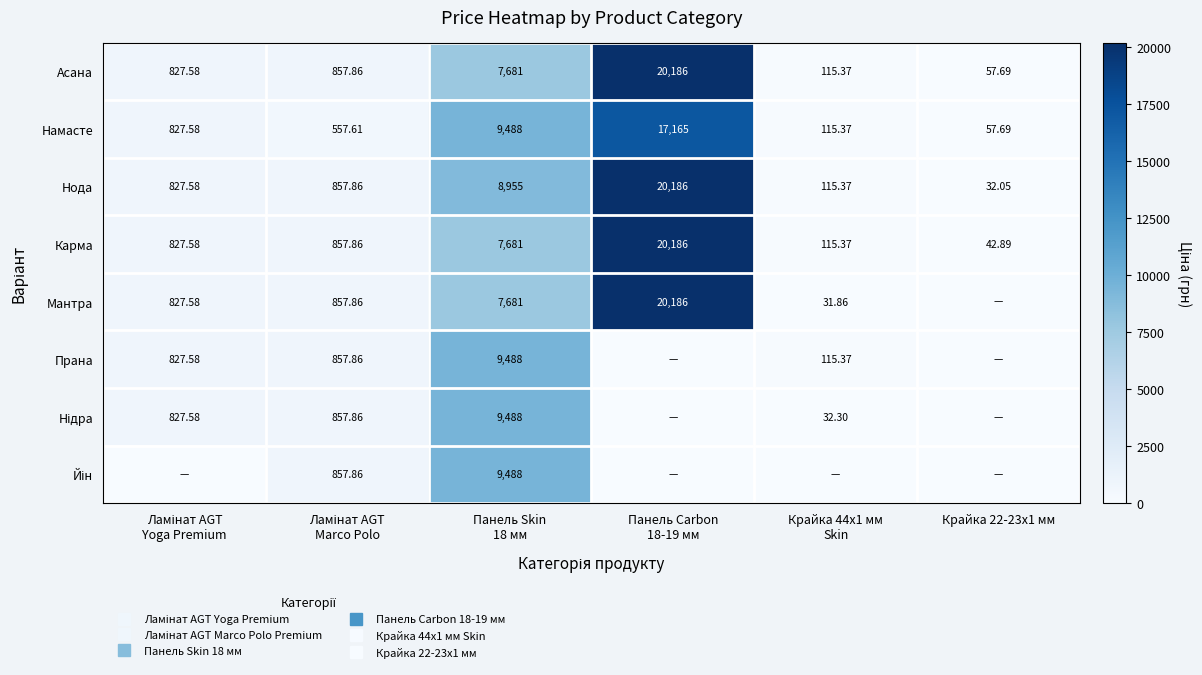

What is the difference between the maximum and minimum values in the Йін series?

9488.2